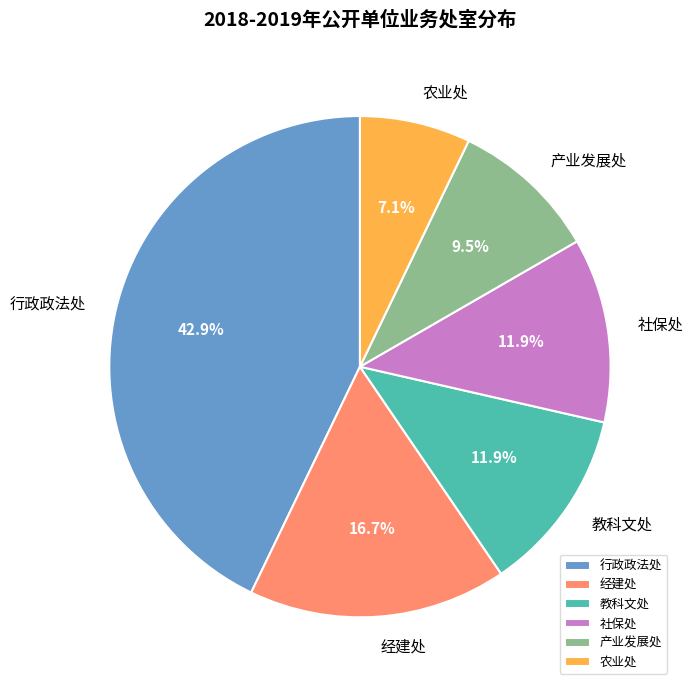

How many segments does this pie chart have?

6